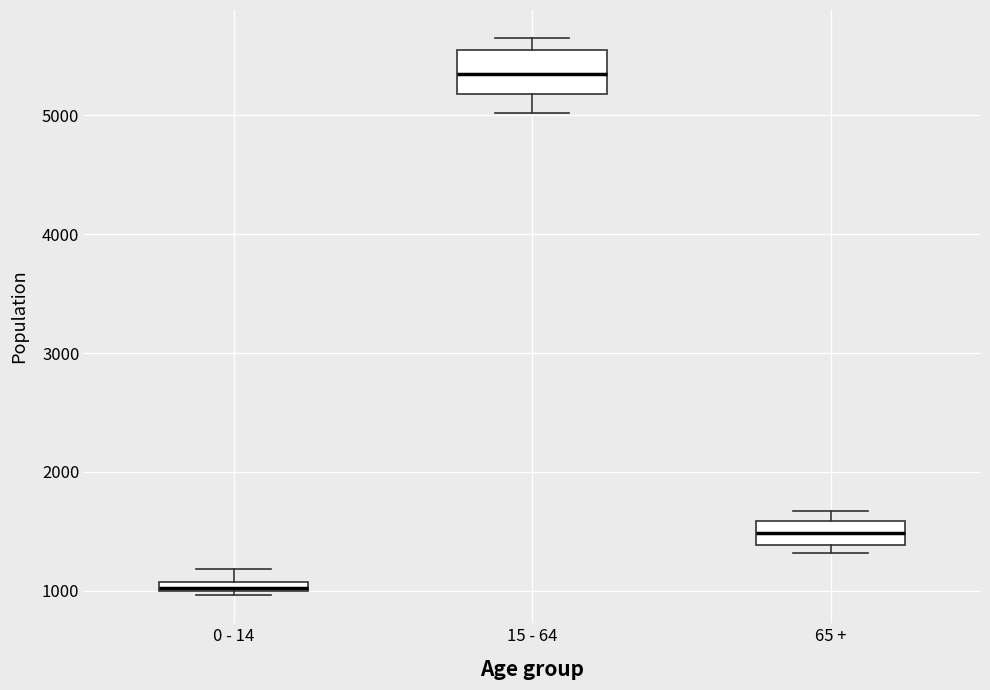

Which box has the highest median line?

15 - 64